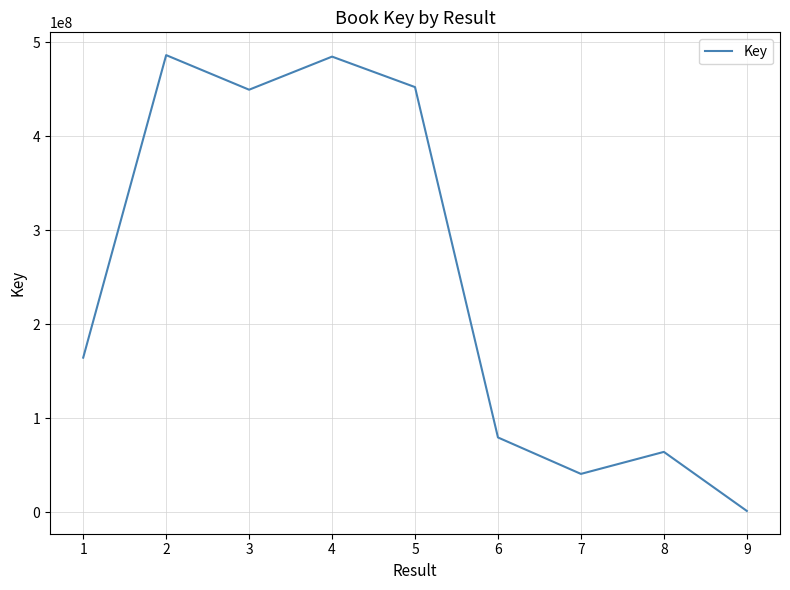

What value does the data have at 1, to the nearest 50?

164349550